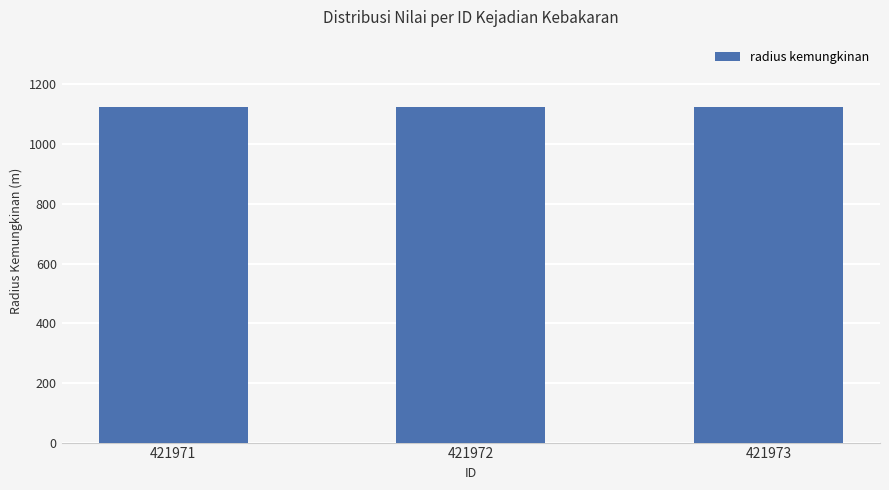

Is it true that lintang equals -1.5 at 421973?

True